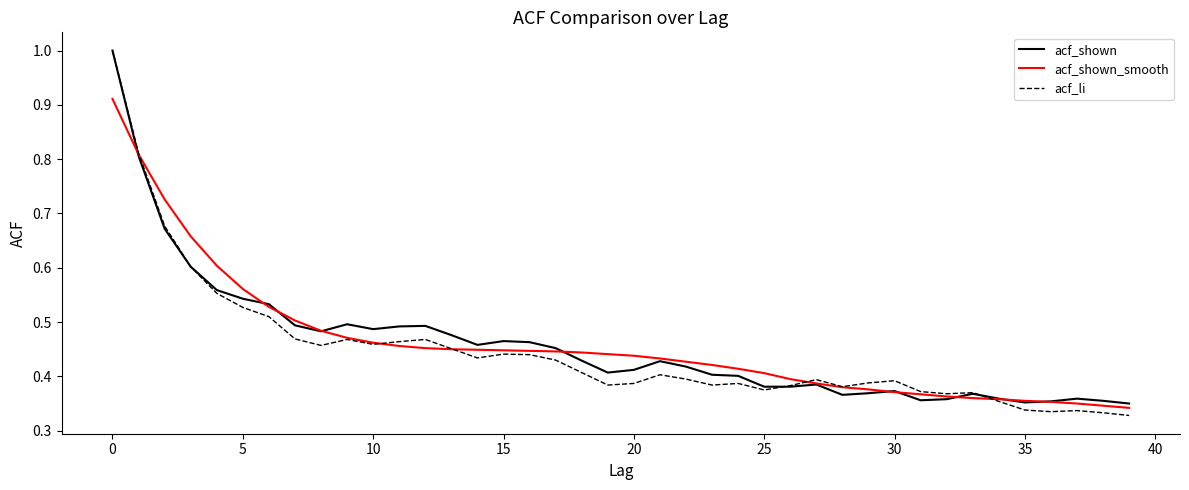

What is the maximum value shown in the chart?

1.0